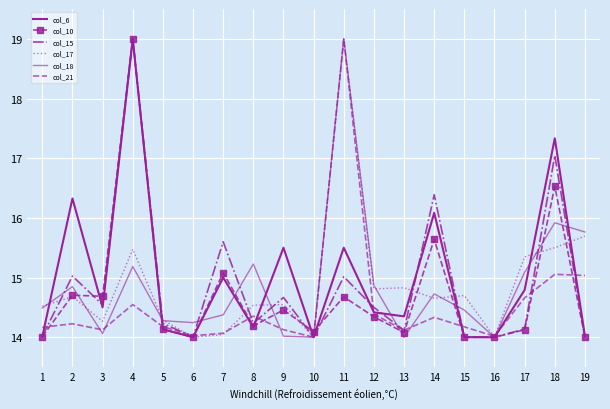

How many lines are shown in the chart?

6